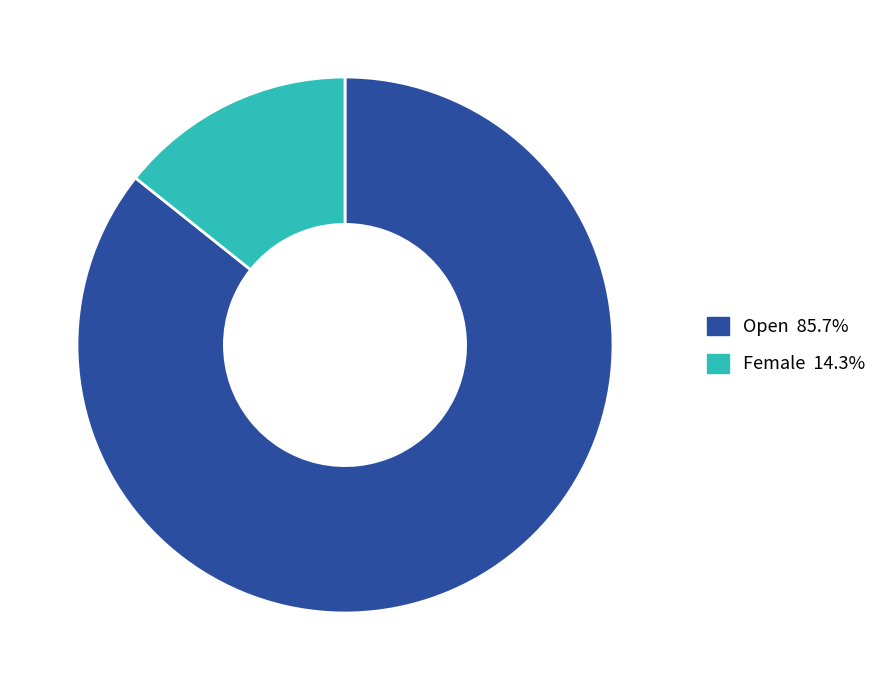

Do Open 85.7% and Female 14.3% together represent more than half of the pie?

Yes